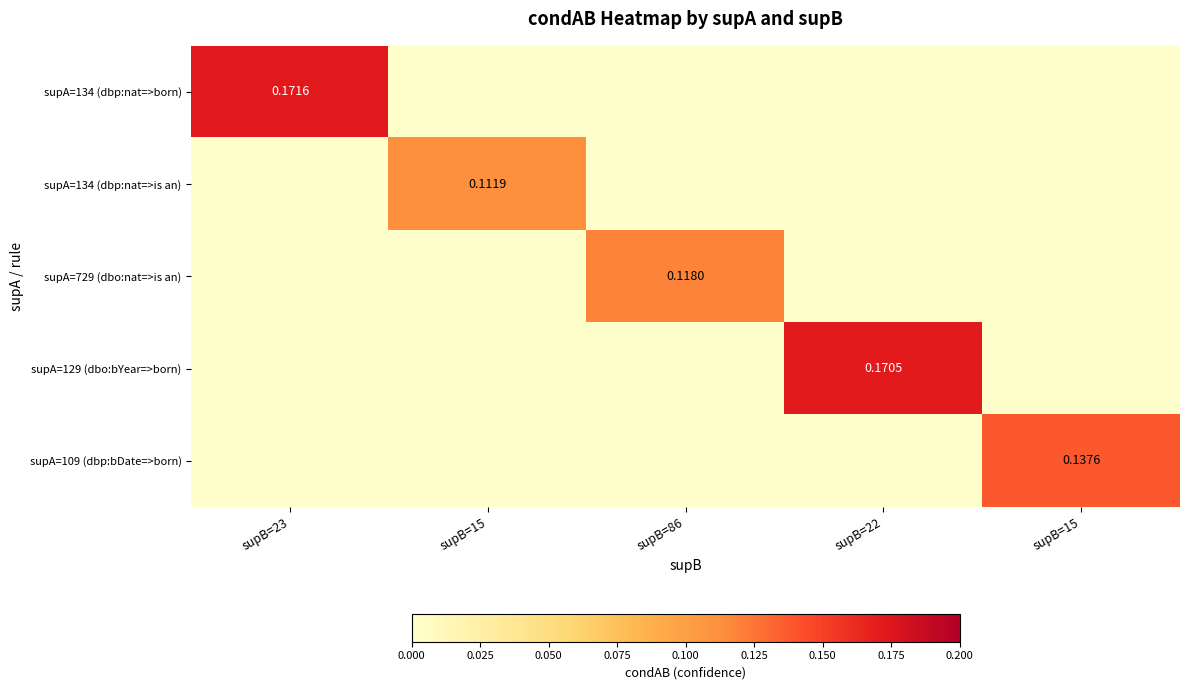

At how many categories does at least one series exceed 0?

5